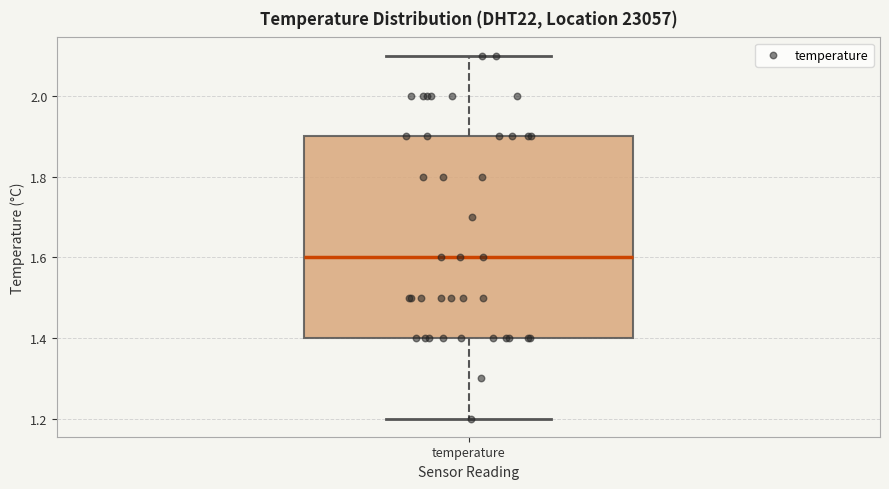

Transcribe this box plot: give where the median line is, the range the box spans, and where the two whiskers end, as read against the y-axis. The values are not printed on the chart, so give them approximately, as read against the axis.

median 1.6, box 1.4 to 1.9, whiskers 1.2 to 2.1